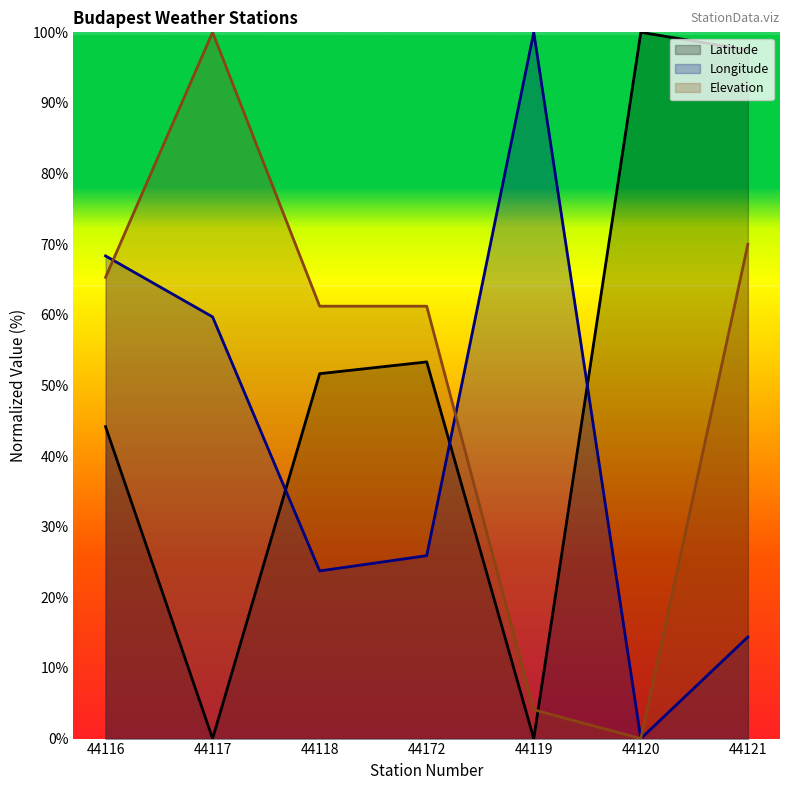

How many lines are shown in the chart?

3